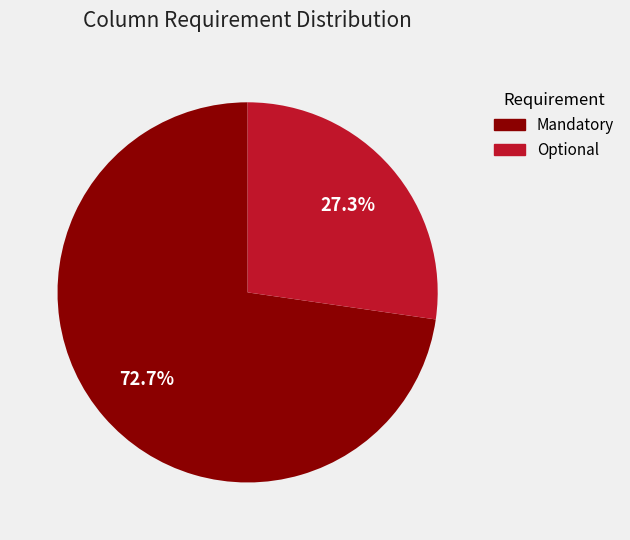

Does Mandatory represent more than half of the total?

Yes